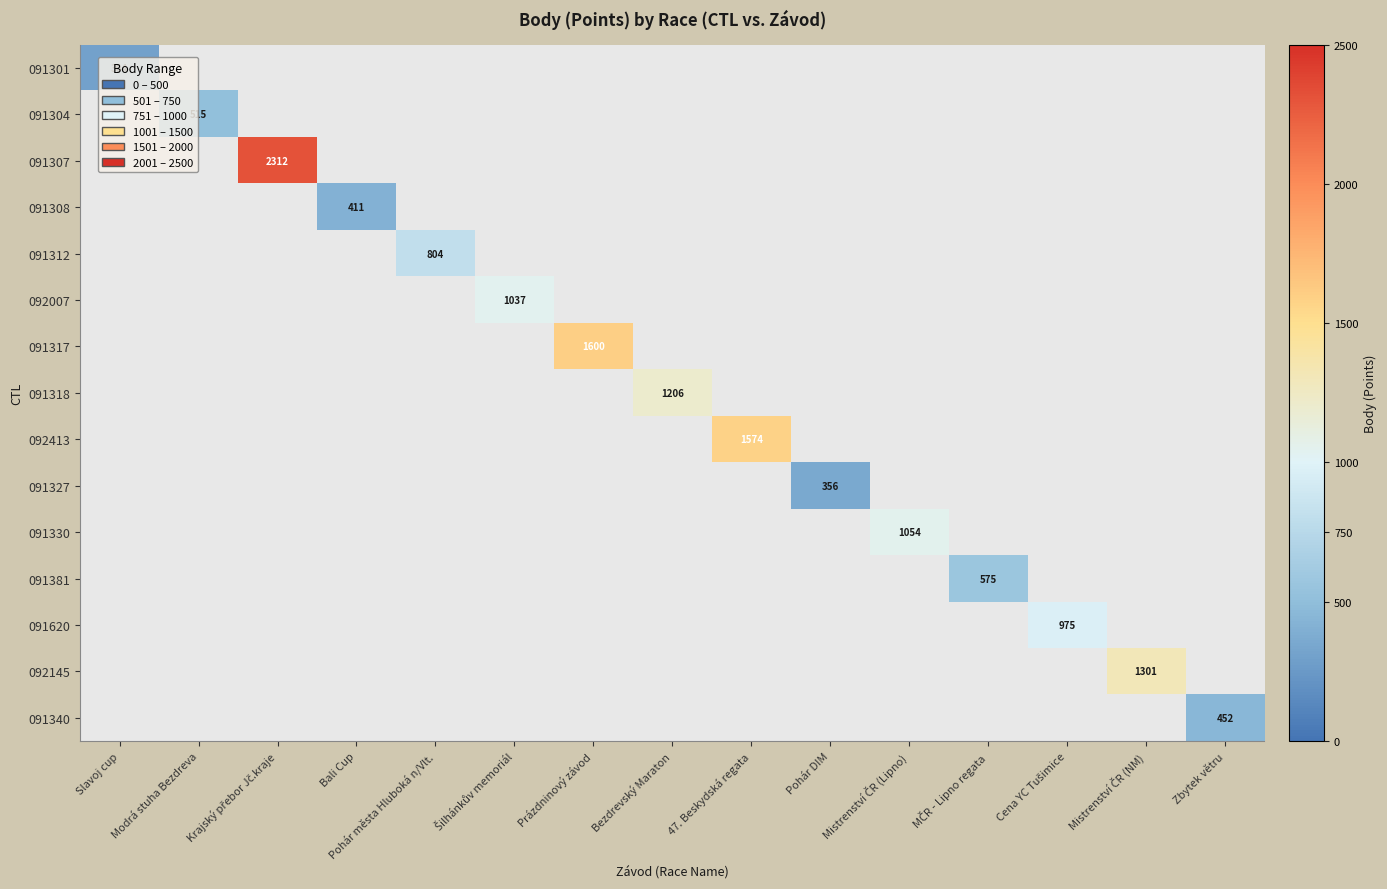

The 091317 series shows 2805 at Prázdninový závod. True or false?

False